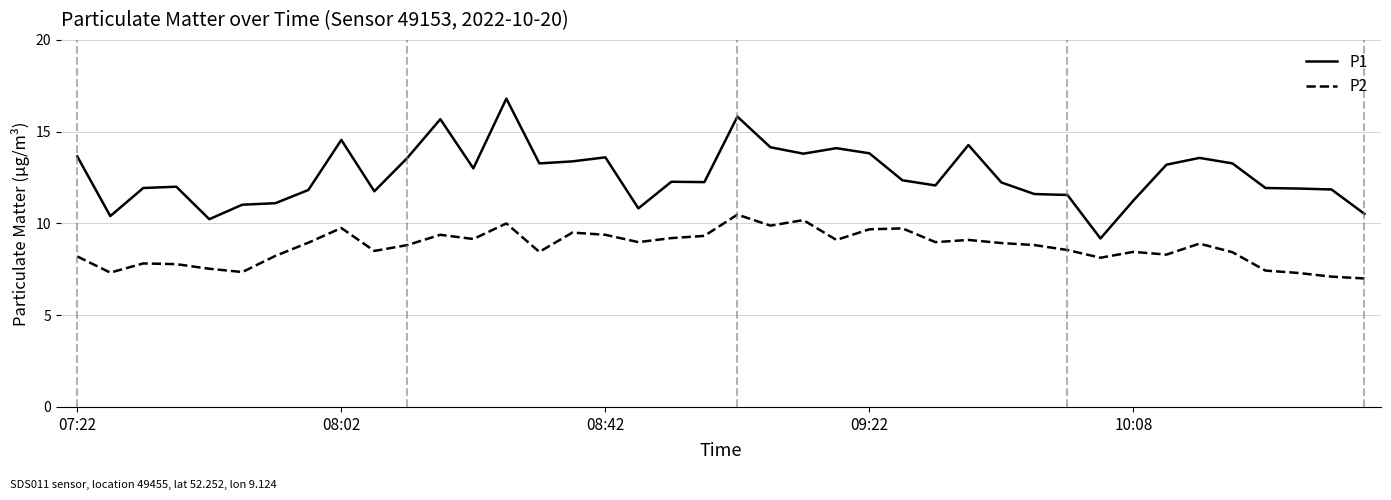

What is the lowest value of the P1 series?

9.2